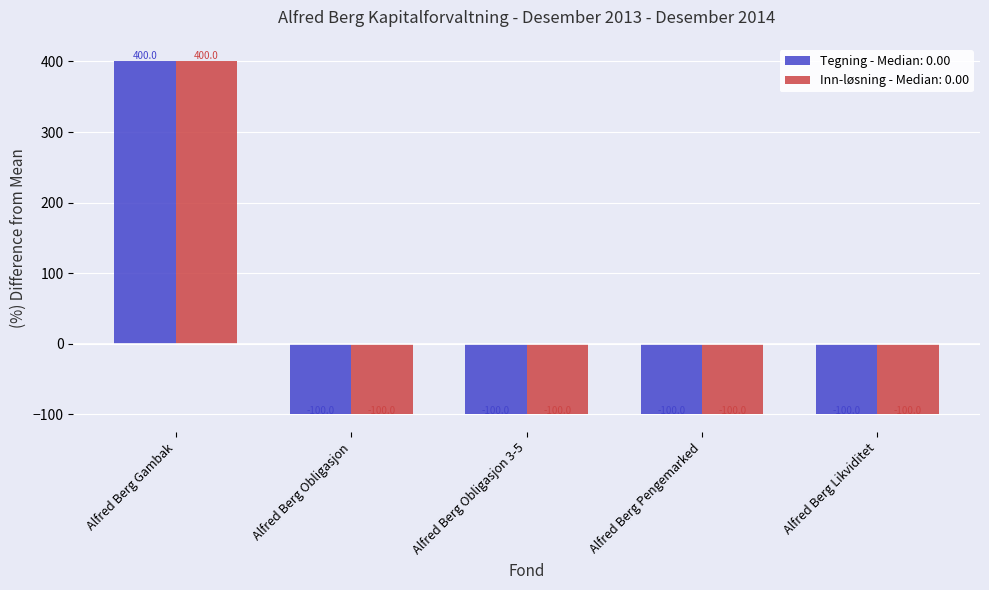

Reading left to right, transcribe all the data shown in this chart.

Tegning - Median: 0.00: Alfred Berg Gambak=400.0	Alfred Berg Obligasjon=-100.0	Alfred Berg Obligasjon 3-5=-100.0	Alfred Berg Pengemarked=-100.0	Alfred Berg Likviditet=-100.0
Inn-løsning - Median: 0.00: Alfred Berg Gambak=400.0	Alfred Berg Obligasjon=-100.0	Alfred Berg Obligasjon 3-5=-100.0	Alfred Berg Pengemarked=-100.0	Alfred Berg Likviditet=-100.0